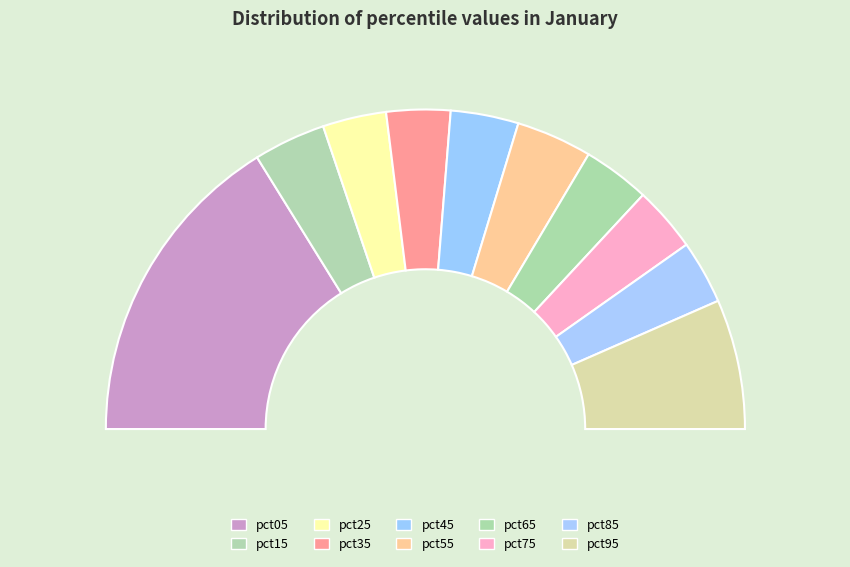

To the nearest percent, what portion does pct75 represent?

7%